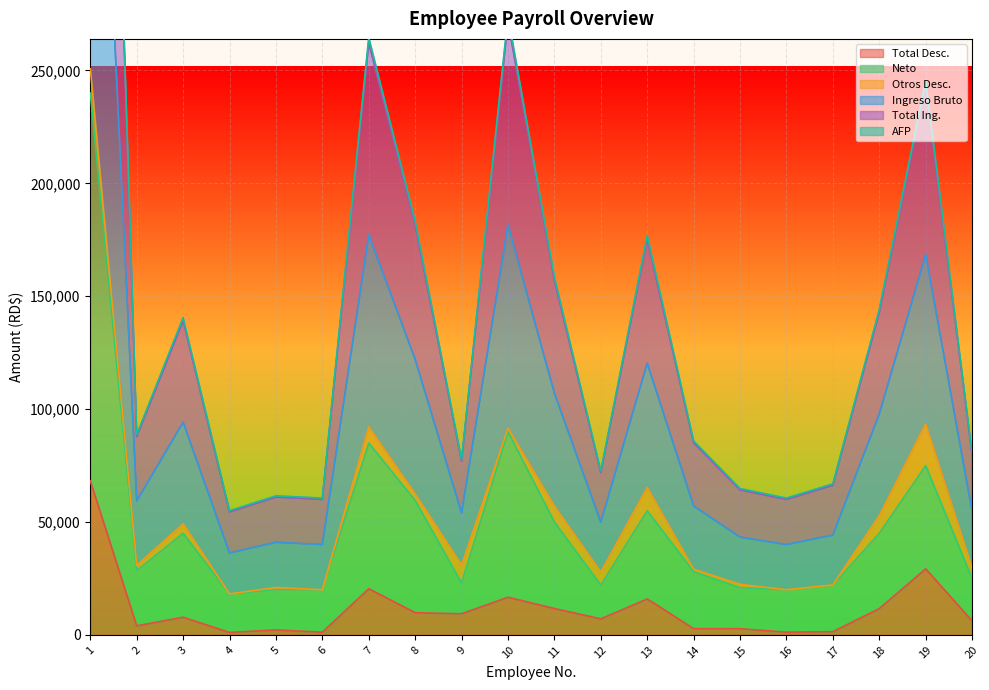

How many values in the Total Ing. series exceed 87832?

10